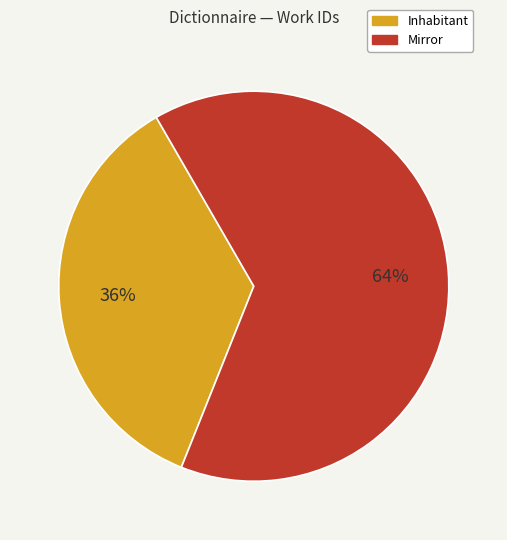

Is it true that Inhabitant is 41% of the pie?

False